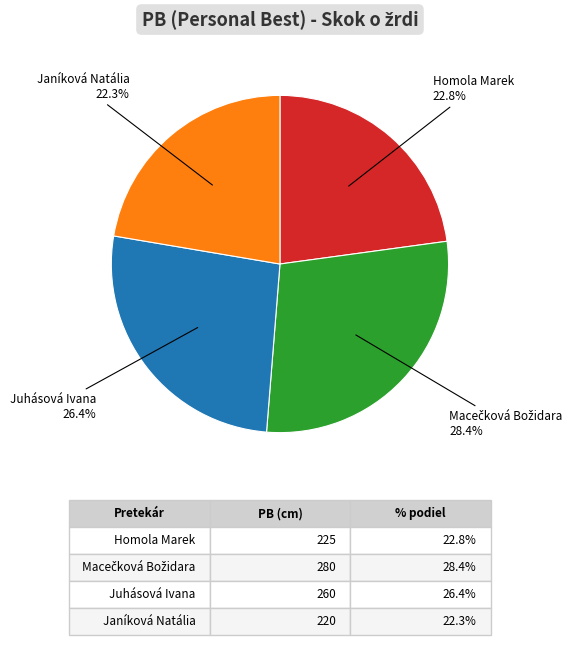

Is there a majority slice in this chart?

No